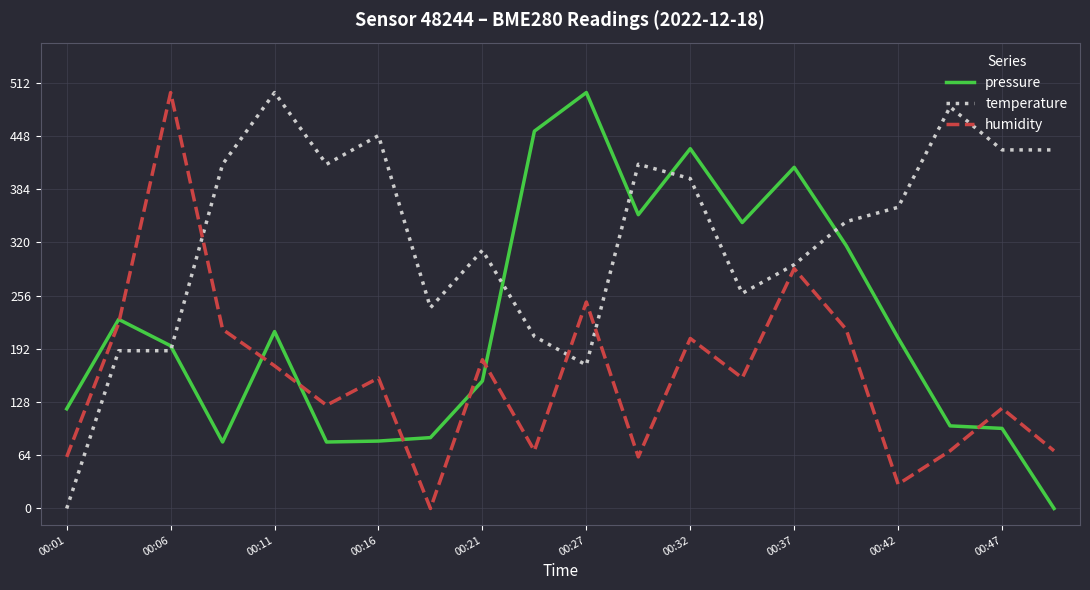

True or false: temperature and pressure intersect in this chart.

True